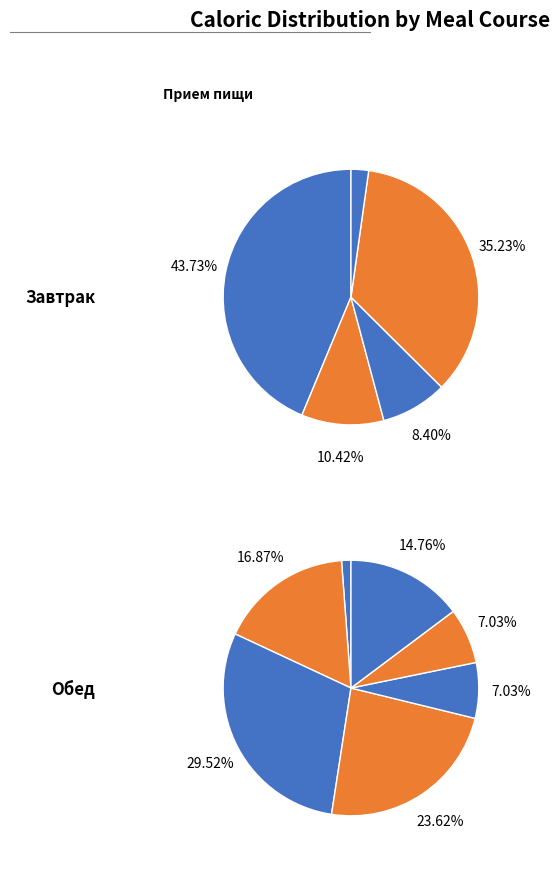

How many slices are in this pie chart?

5